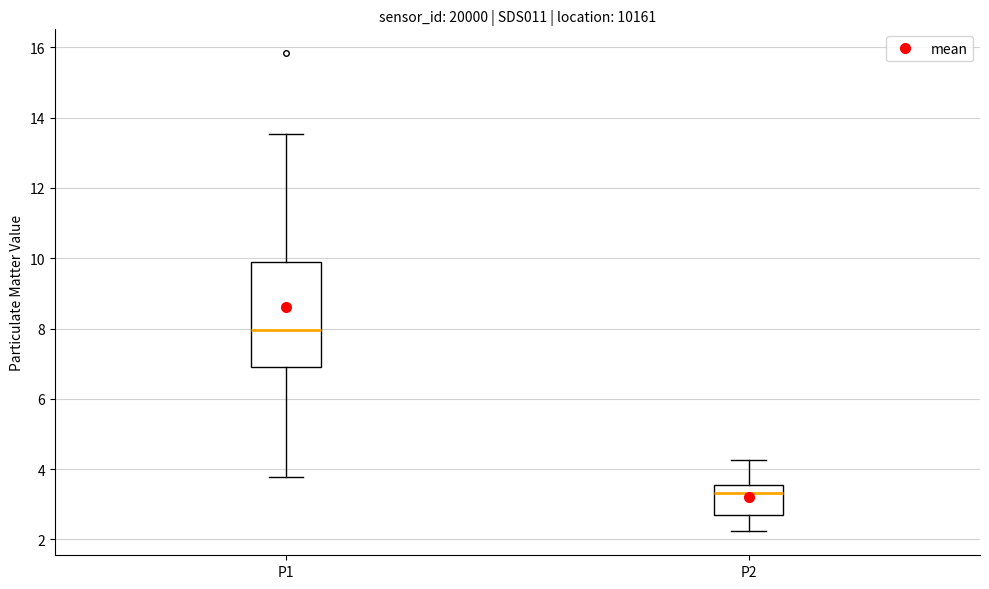

Reading left to right, read every box against the y-axis: the position of its median line, the range the box covers, and the ends of its whiskers. The values are not printed on the chart, so give them approximately, as read against the axis.

P1: median 8.0, box 7.0 to 10.0, whiskers 3.8 to 13.6
P2: median 3.4, box 2.8 to 3.6, whiskers 2.2 to 4.2